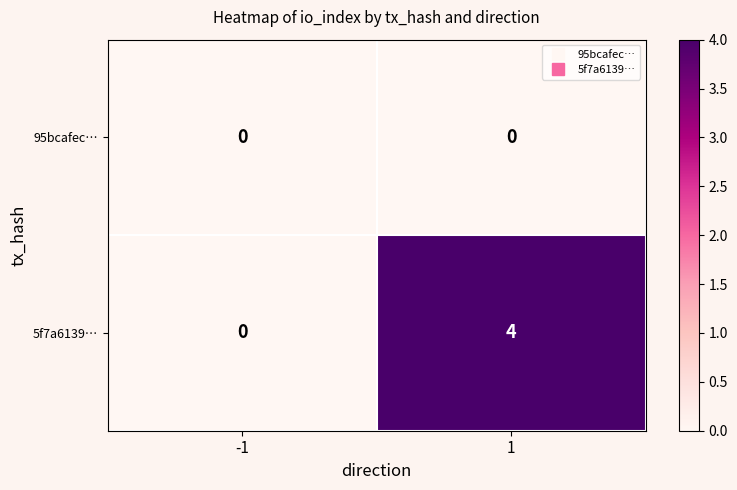

What is the greatest value displayed?

4